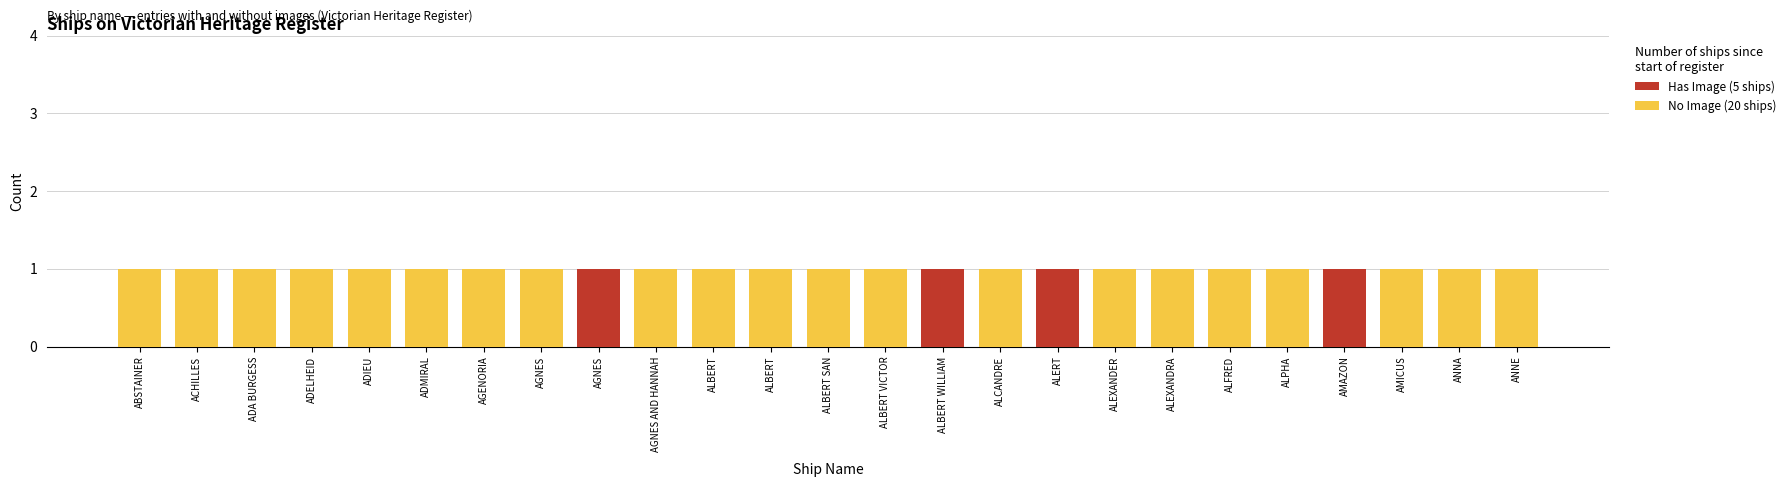

True or false: No Image (20 ships) has a value of 0 at ANNA.

False